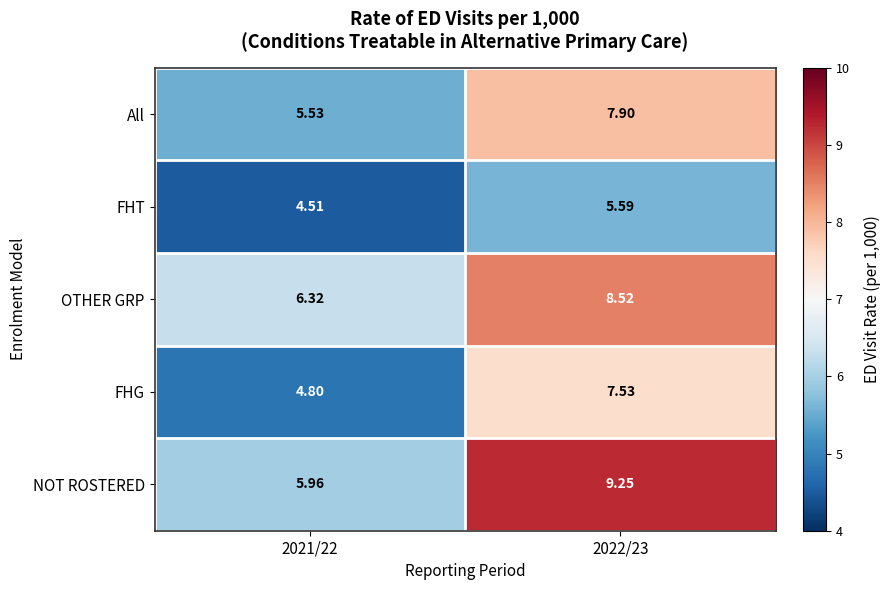

Is the value of All at 2021/22 greater than the value of FHT at 2022/23?

No